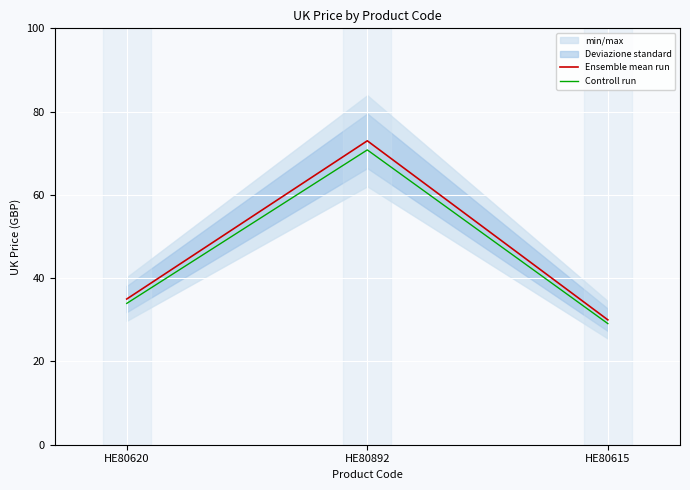

Count the number of categories in the chart.

3